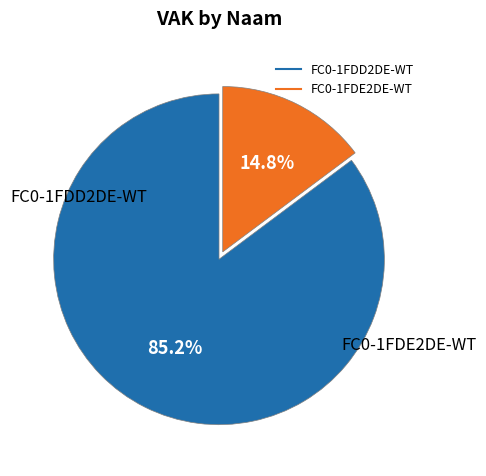

Count the number of slices in the pie.

2